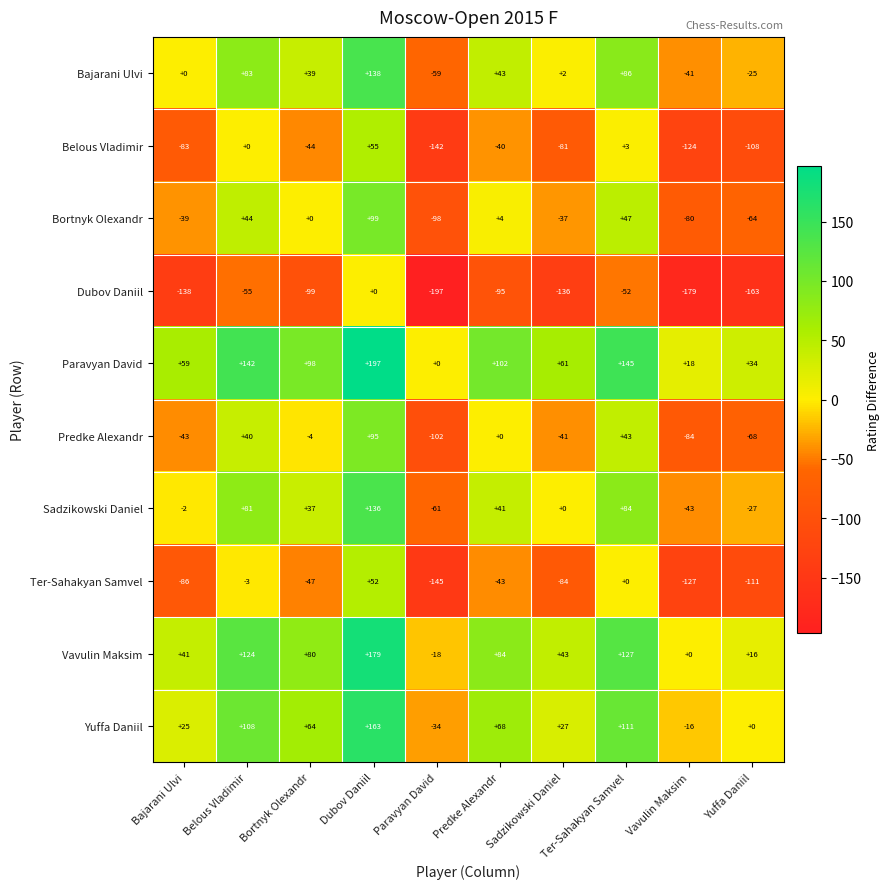

What is the total value across all series at Dubov Daniil?

1114